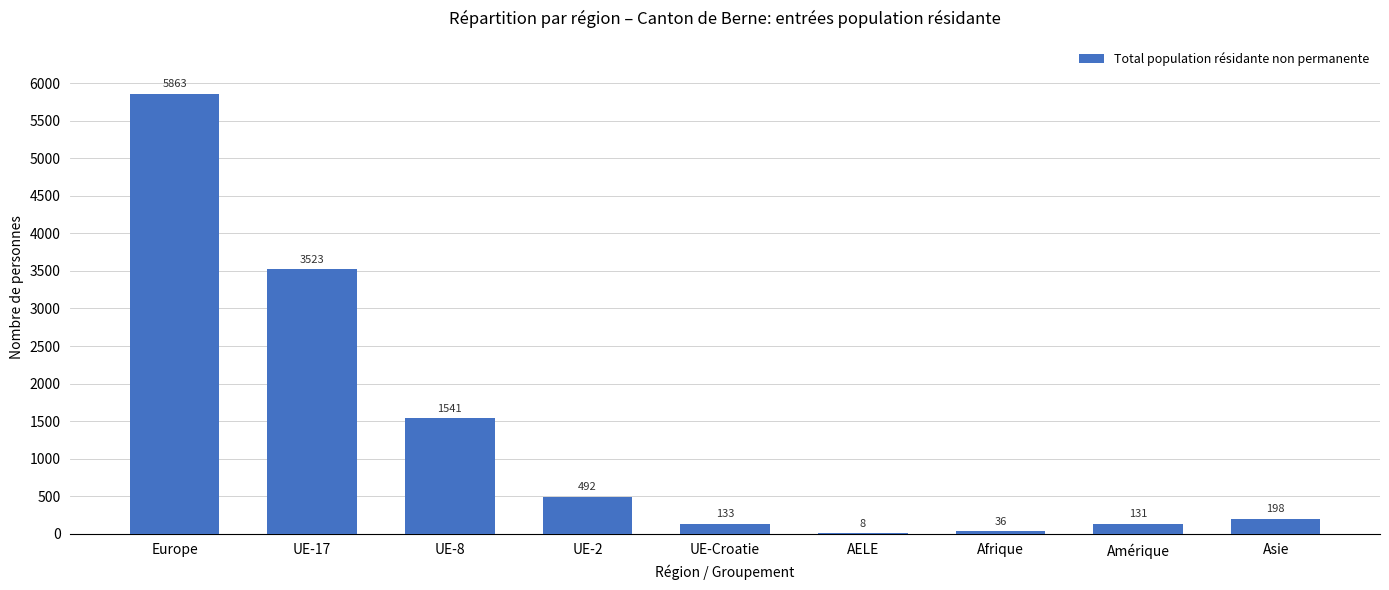

What is the change in value from Amérique to Asie?

+67